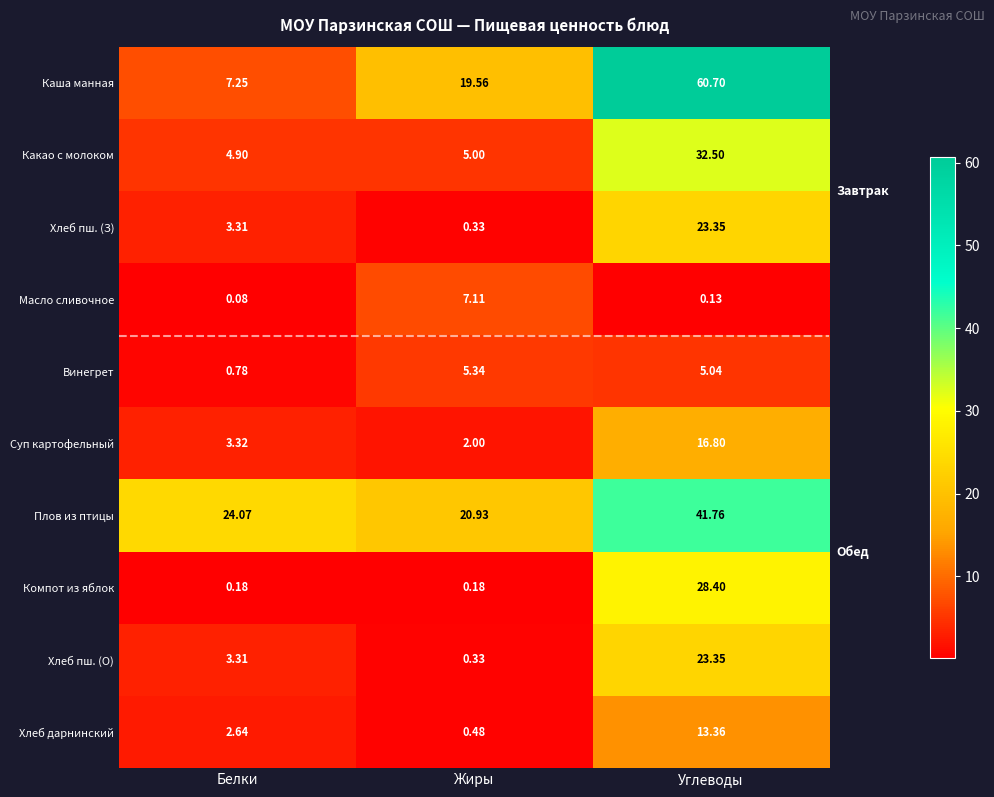

At how many categories does at least one series exceed 17?

3